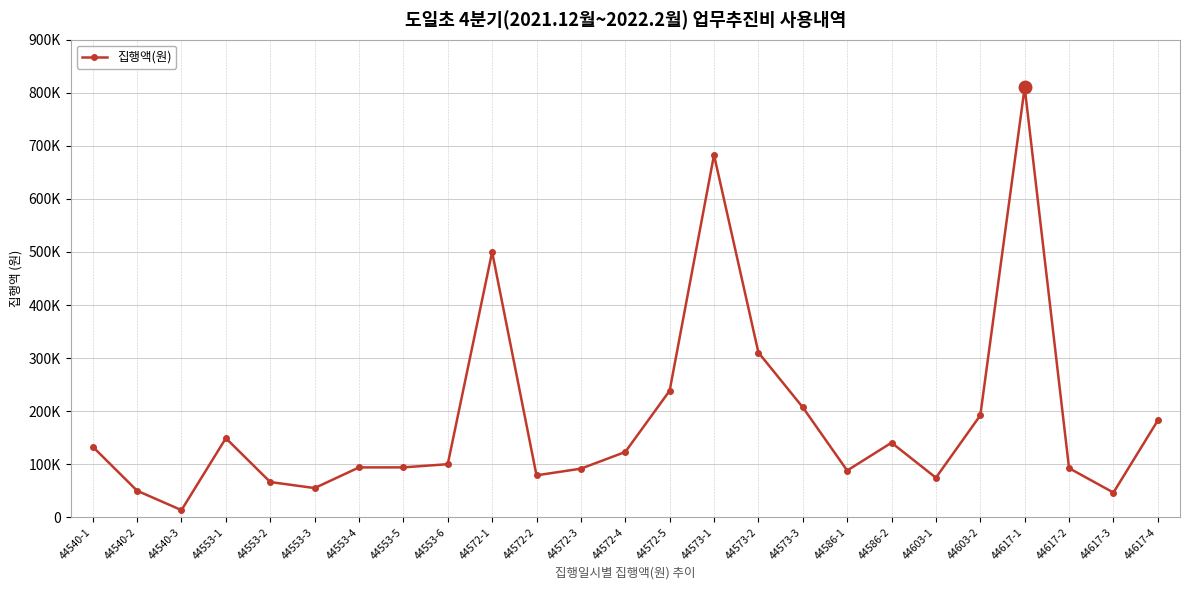

At which label is the value closest to 411710?

44572-1